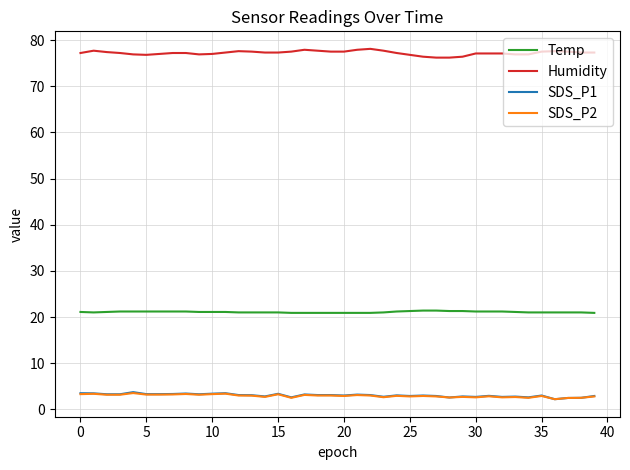

True or false: Temp and Humidity intersect in this chart.

False